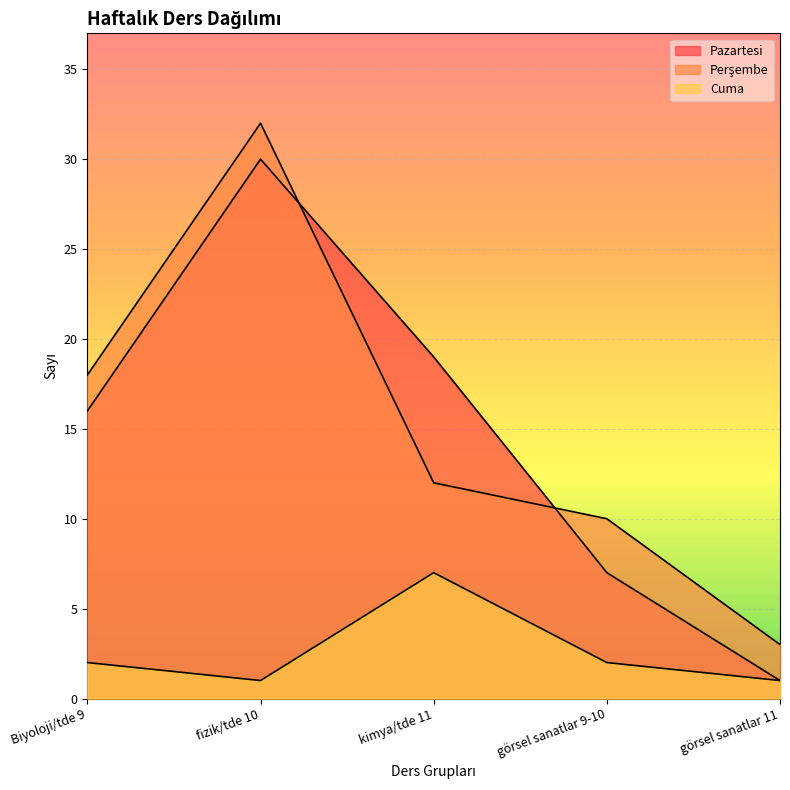

The value of Cuma at görsel sanatlar 9-10 is 3. True or false?

False